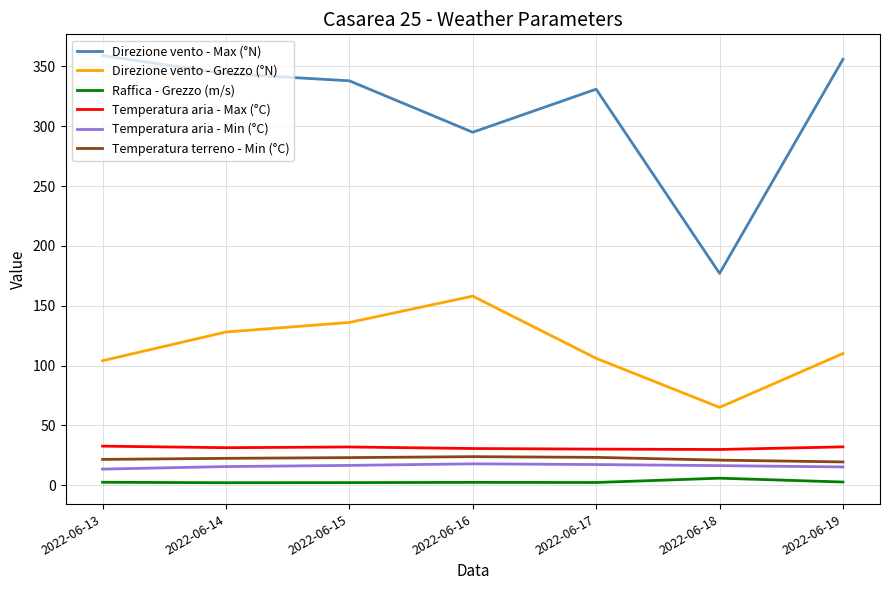

True or false: Direzione vento - Max (°N) and Direzione vento - Grezzo (°N) intersect in this chart.

False